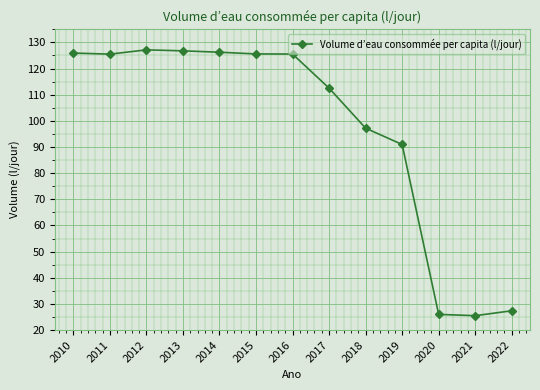

The chart shows a value of 7.2 at 2020. True or false?

False